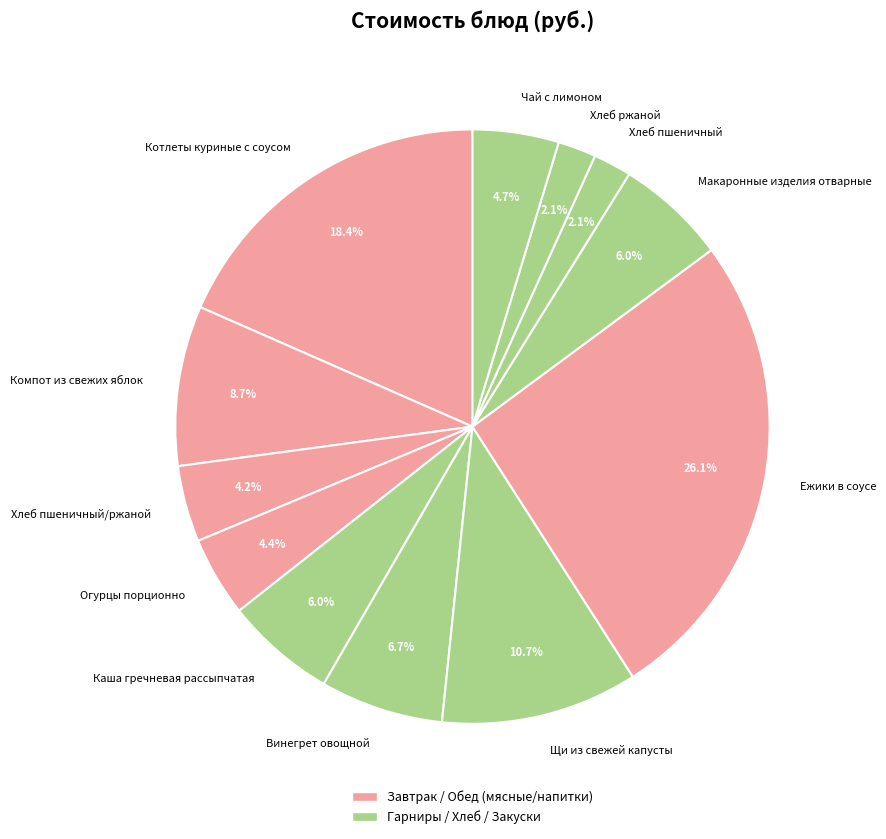

Which category has the biggest portion of the pie?

Ежики в соусе